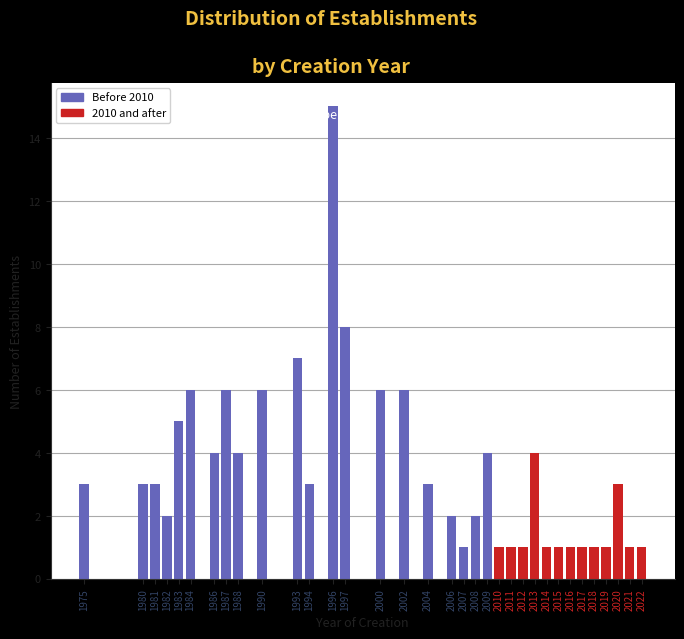

What value does the data have at 1983?

5